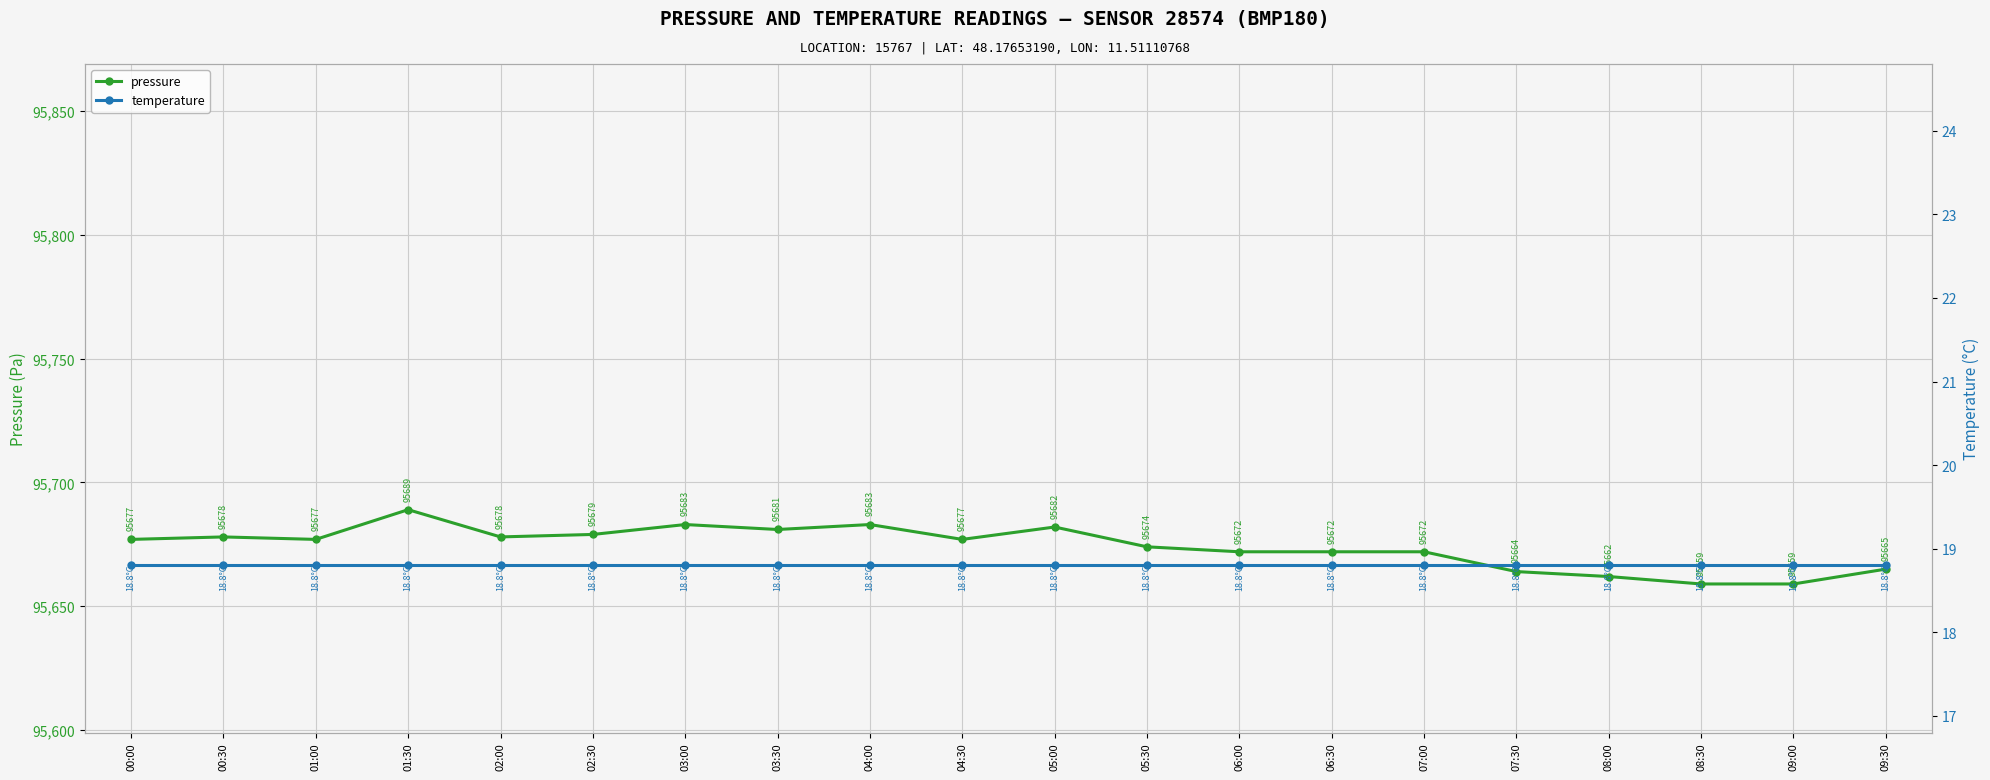

Reading right to left, extract all data points from this chart.

pressure: 95665.0	95659.0	95659.0	95662.0	95664.0	95672.0	95672.0	95672.0	95674.0	95682.0	95677.0	95683.0	95681.0	95683.0	95679.0	95678.0	95689.0	95677.0	95678.0	95677.0
temperature: 18.8	18.8	18.8	18.8	18.8	18.8	18.8	18.8	18.8	18.8	18.8	18.8	18.8	18.8	18.8	18.8	18.8	18.8	18.8	18.8